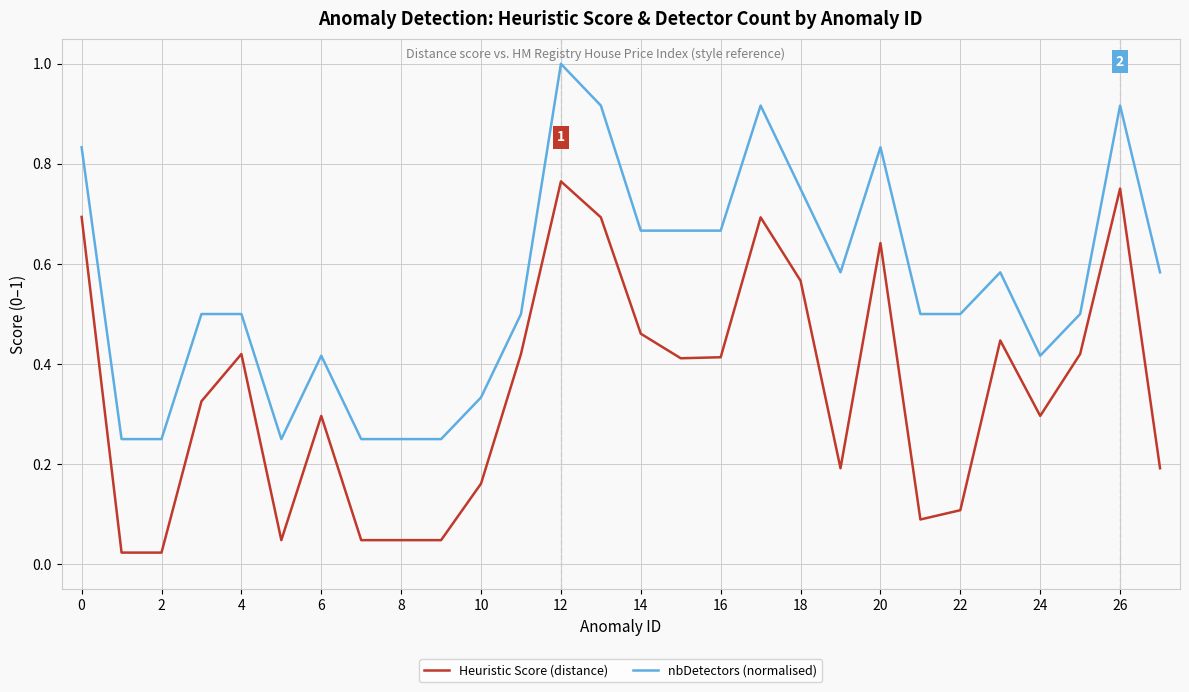

True or false: nbDetectors (normalised) and Heuristic Score (distance) intersect in this chart.

False